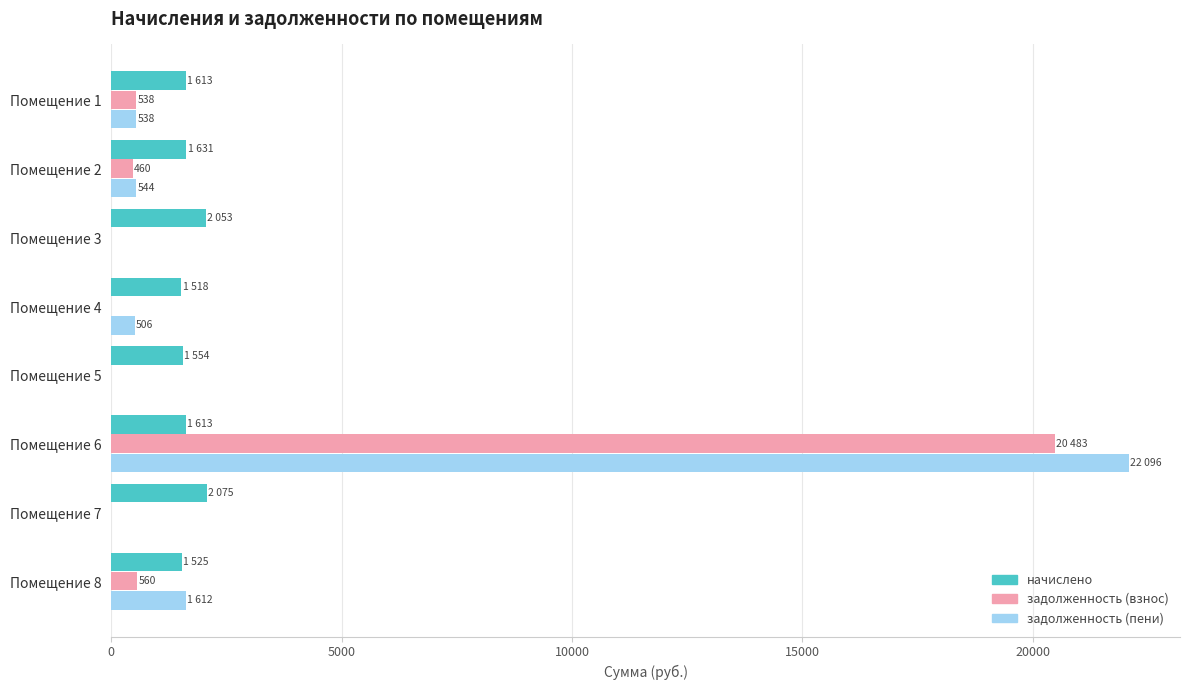

What is the total value across all series at Помещение 4?

2023.6